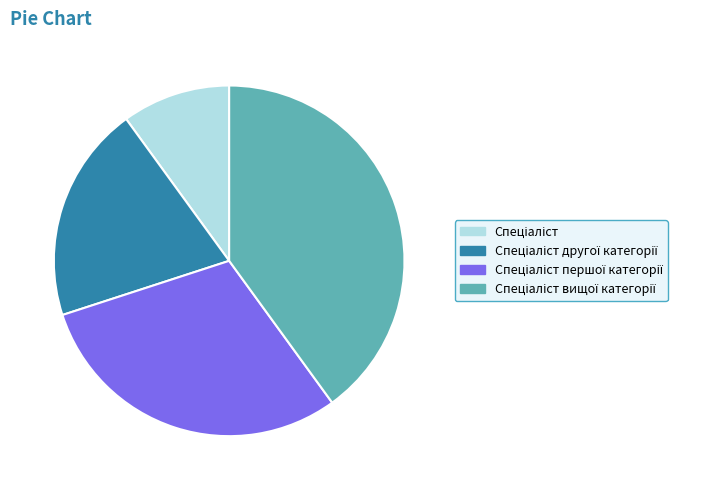

Is there any slice that represents more than half of the pie?

No